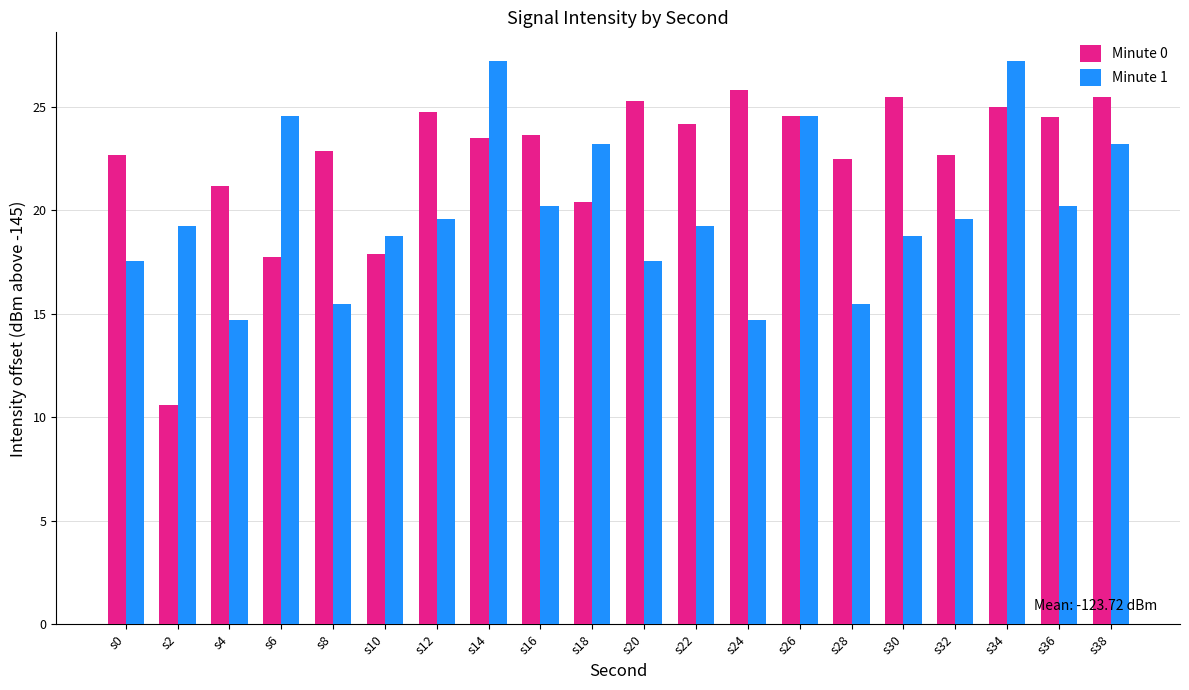

What is the value of the Minute 1 bar at the 16th from the left?

18.8